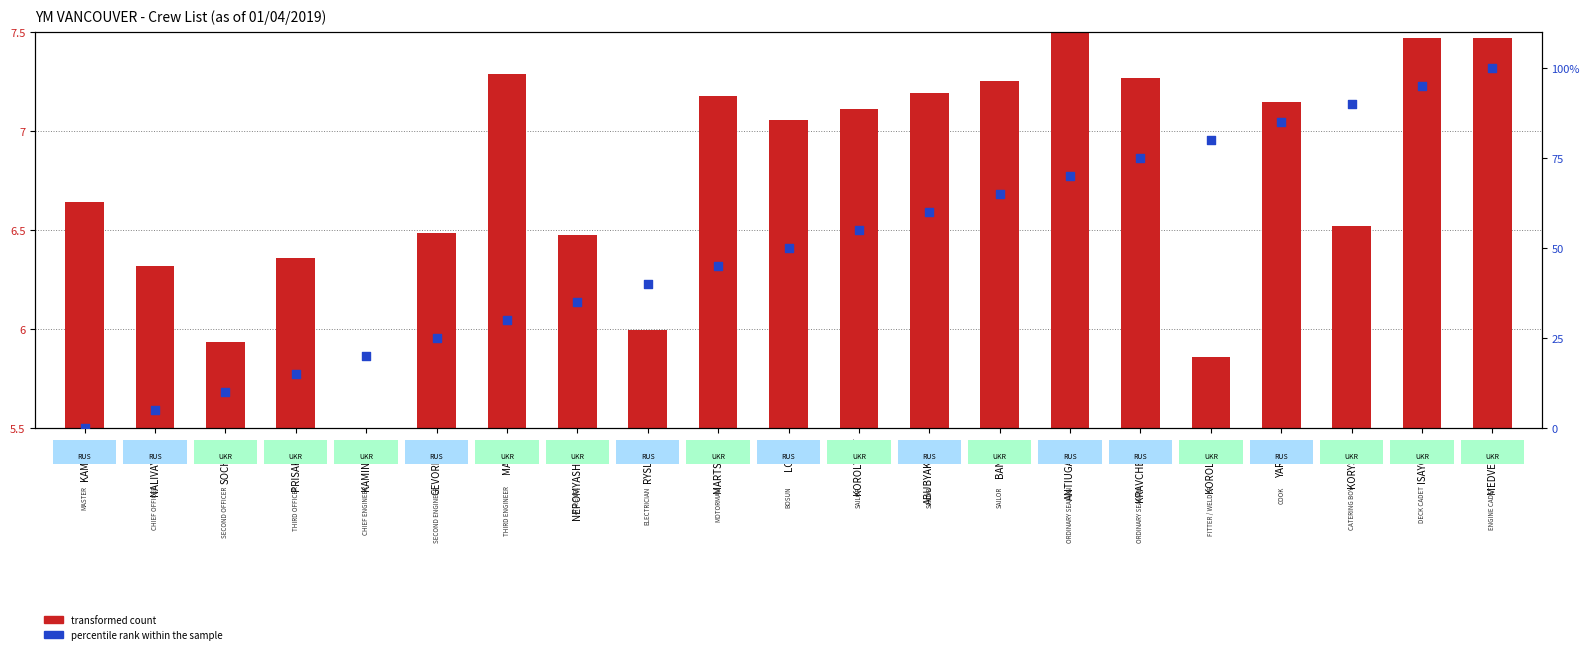

At how many categories does at least one series exceed 21?

16